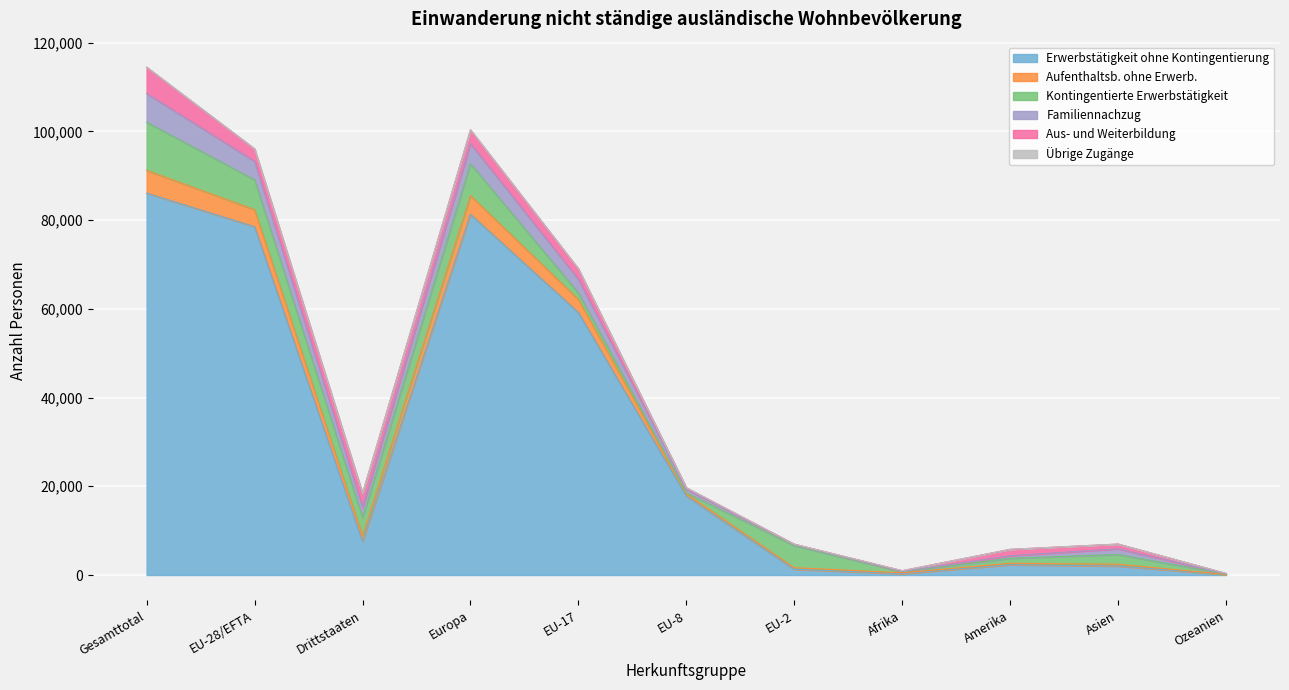

Which category has the highest value in the Erwerbstätigkeit ohne Kontingentierung series?

Gesamttotal